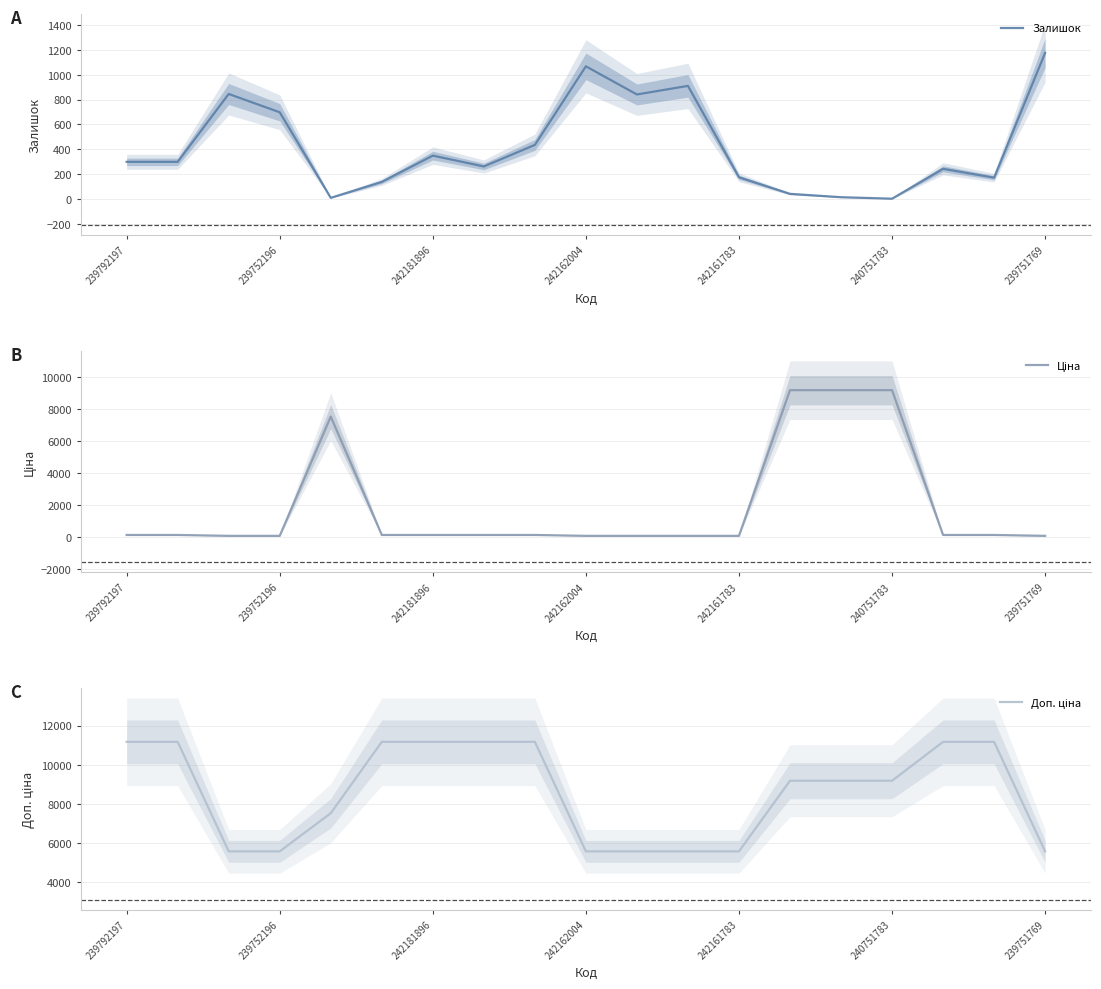

What is the maximum value for Залишок?

1175